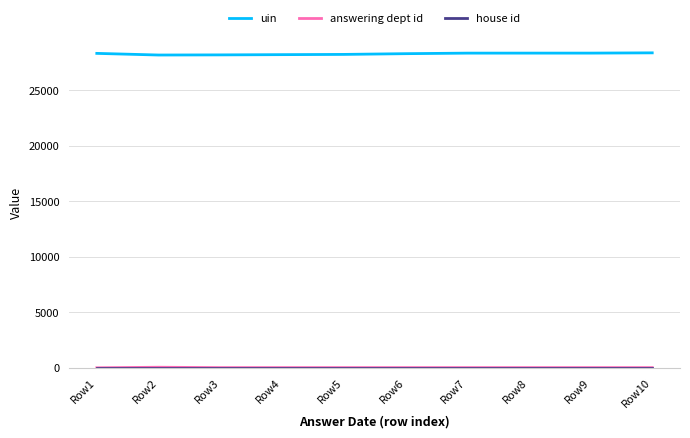

What is the lowest value of the uin series?

28180